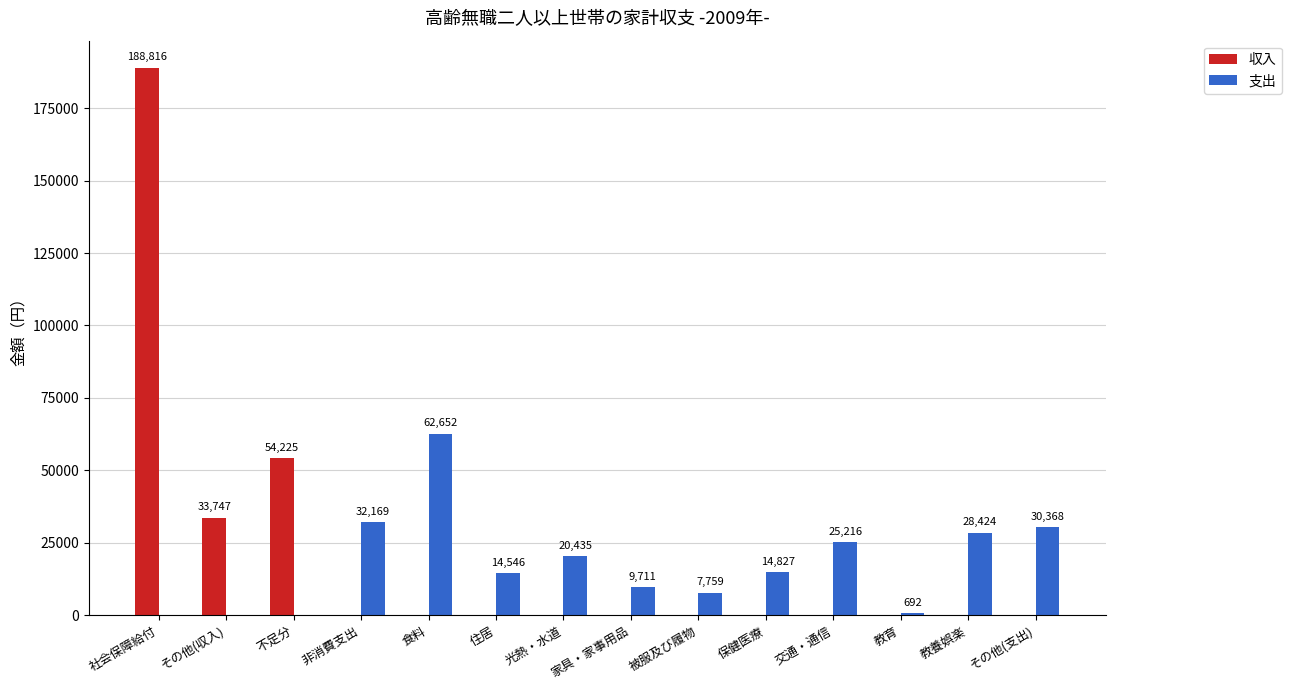

Is it true that 収入 equals 77627 at 不足分?

False